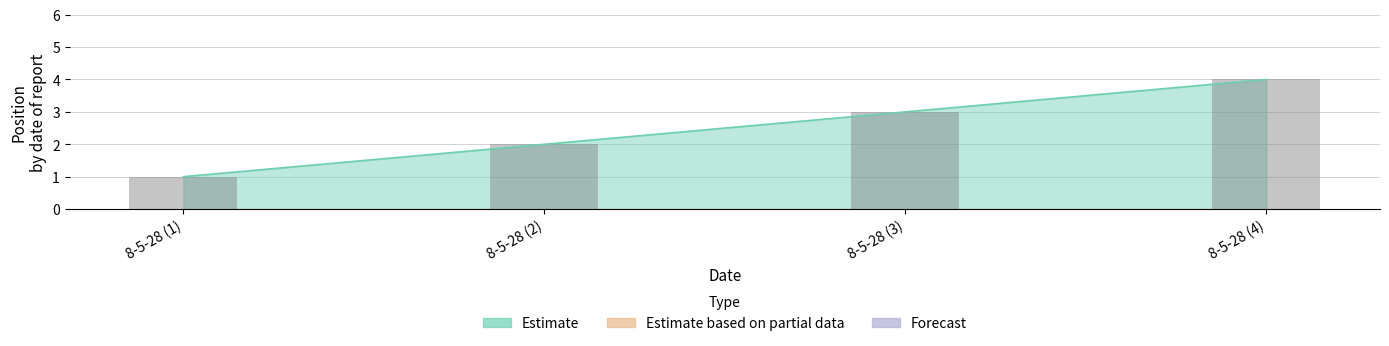

What is the label of the 2nd bar from the right?

8-5-28 (3)